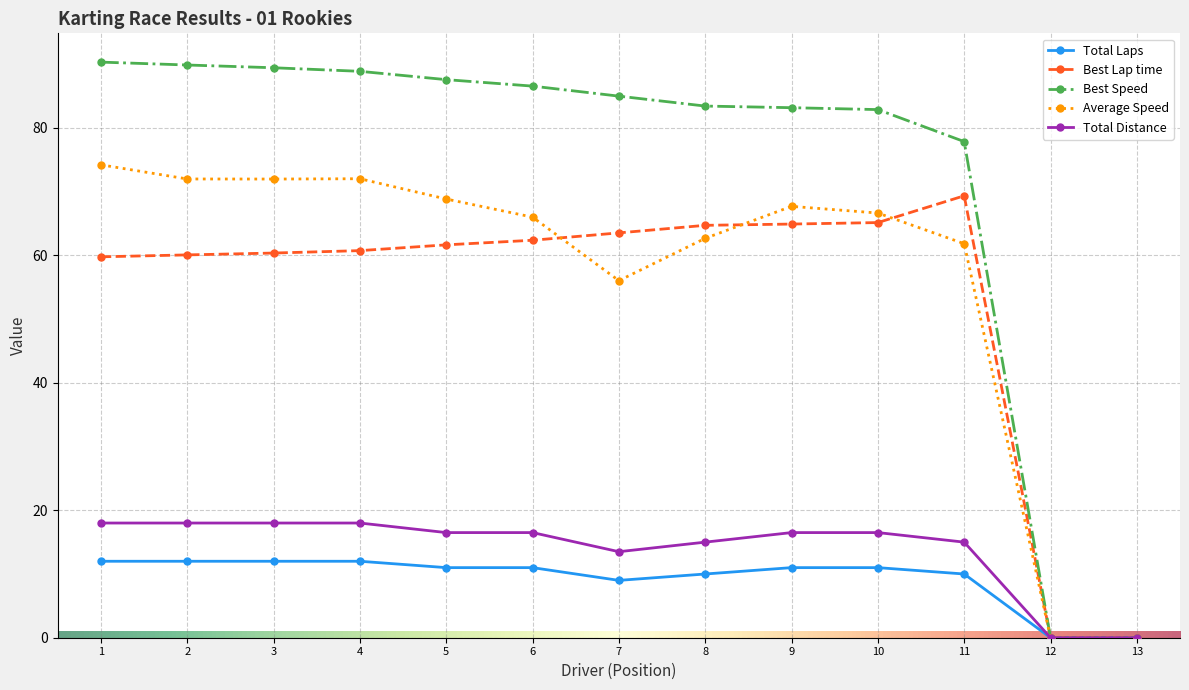

What is the total value across all series at 1?

254.3